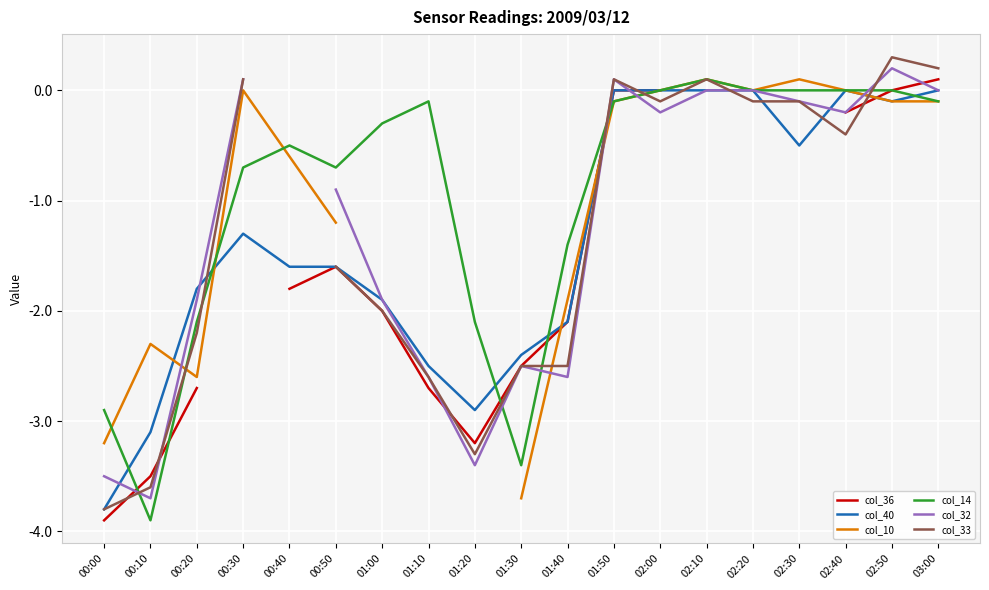

What is the minimum value for col_40?

-3.8